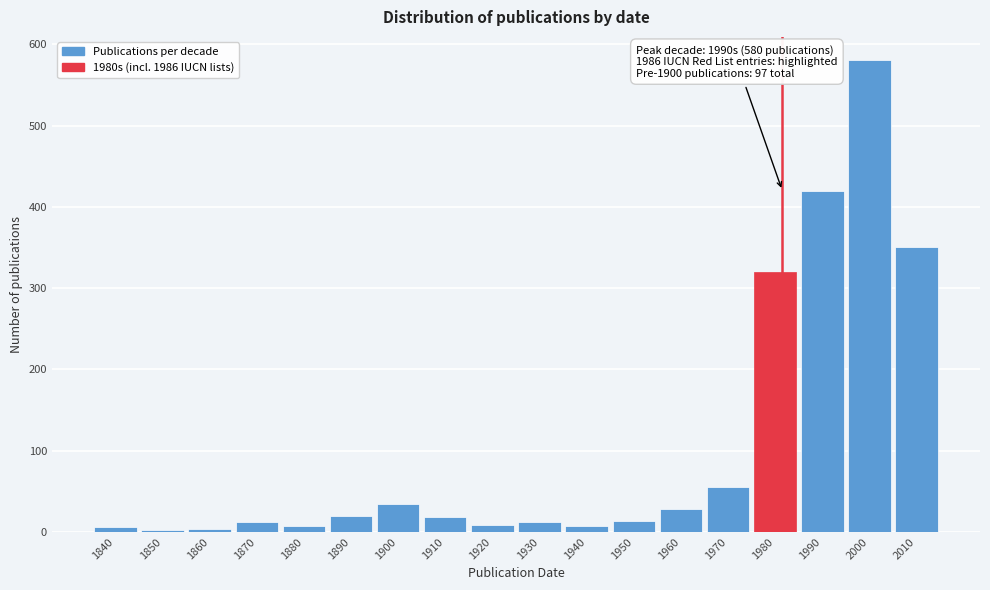

Is it true that the value at 1900 is 35?

True